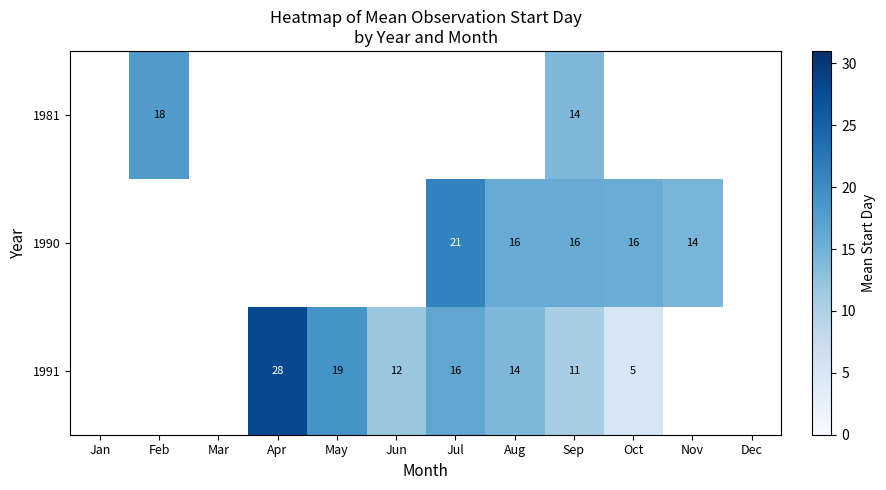

What is the smallest value displayed?

5.0